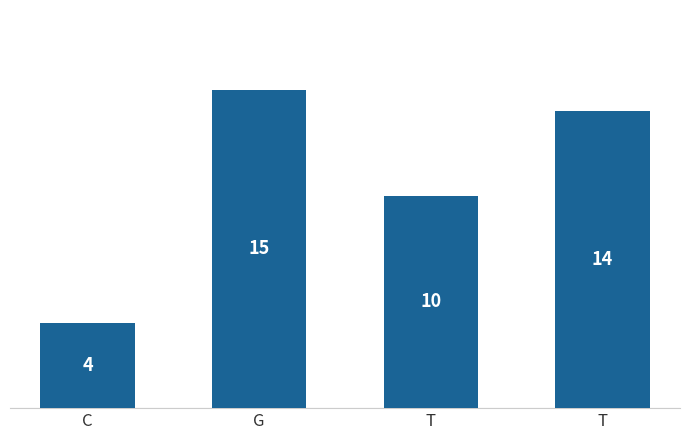

Is it true that the value at C is 1?

False